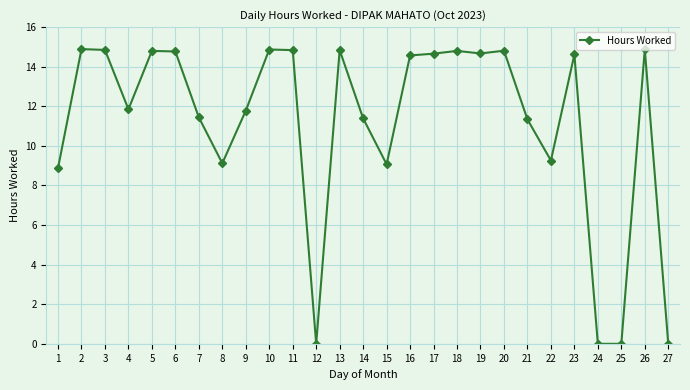

What is the ratio of the value at 18 to the value at 1?

1.7